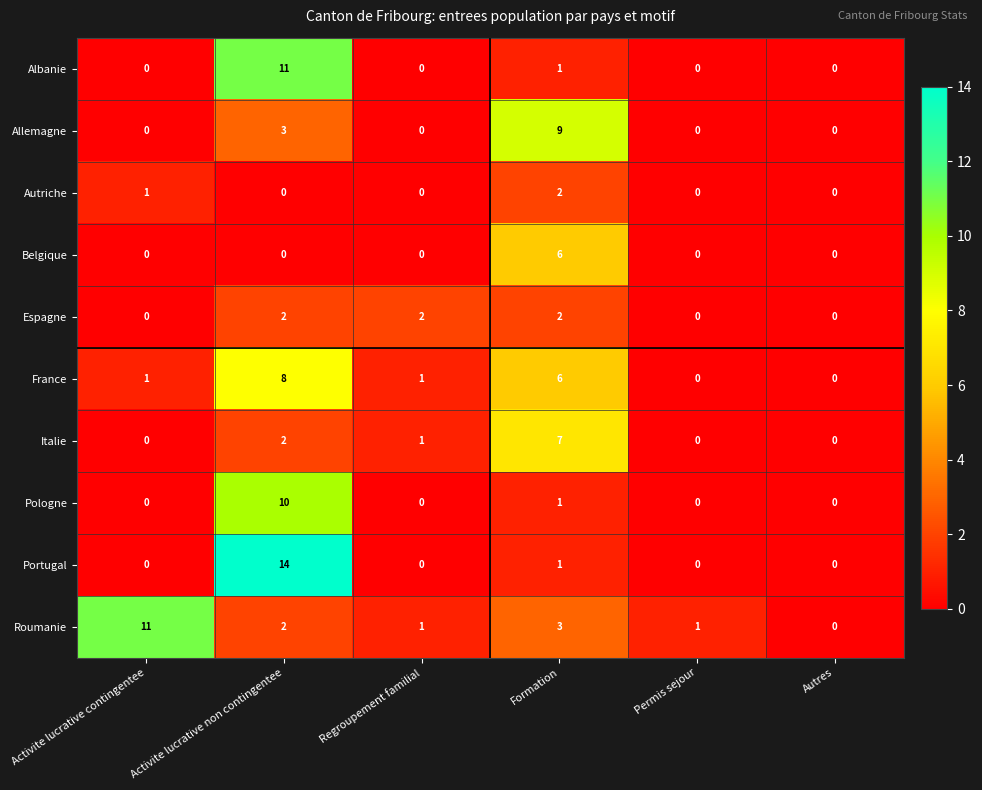

What is the approximate value of Portugal at Activite lucrative non contingentee, to the nearest 10?

10